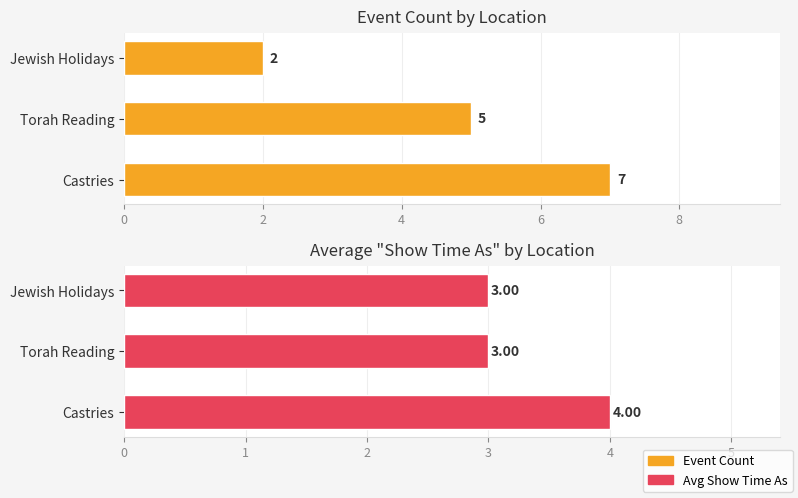

What is the difference between the maximum and minimum values in the Avg Show Time As series?

1